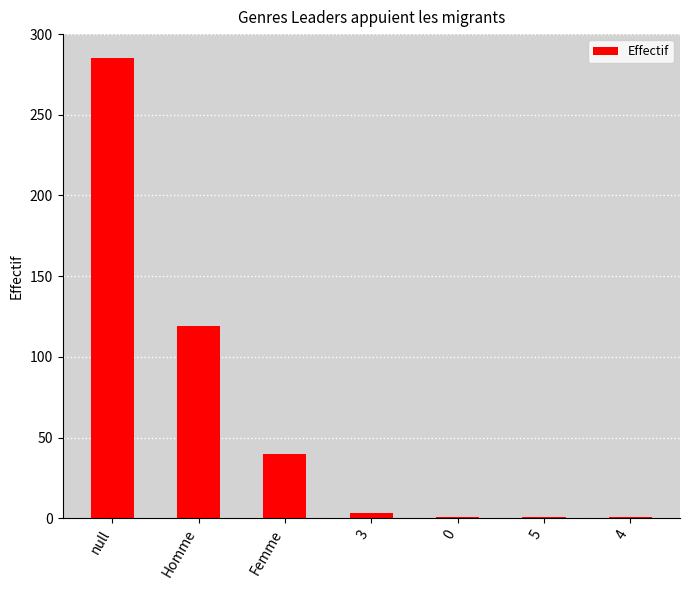

Reading left to right, list all the values displayed in this chart.

285	119	40	3	1	1	1